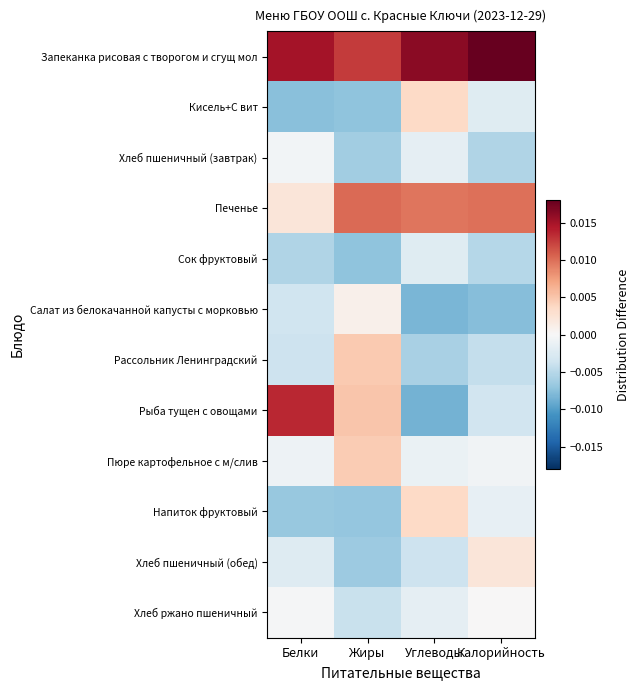

Between Белки and Калорийность, which series saw the biggest shift?

Рыба тущен с овощами